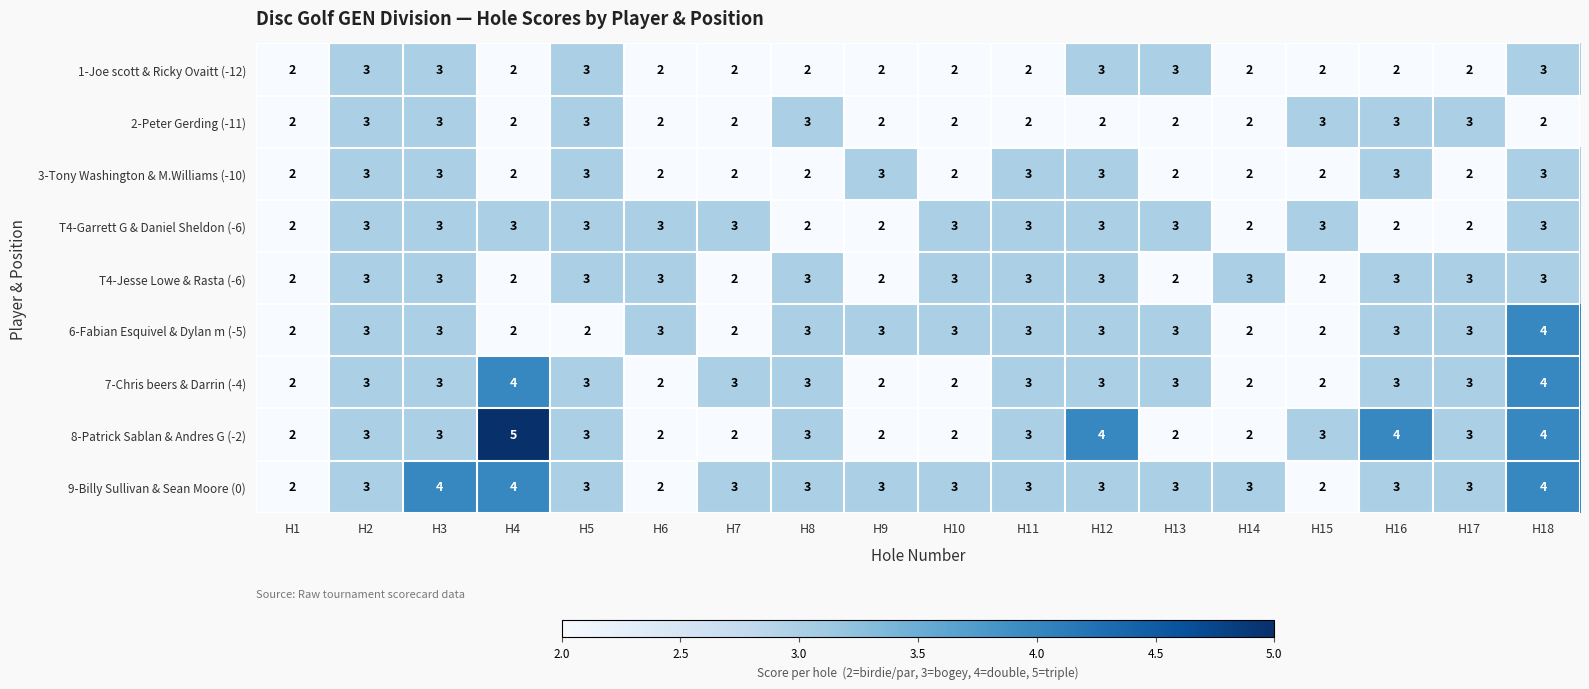

Read the 7-Chris beers & Darrin (-4) value at H17.

3